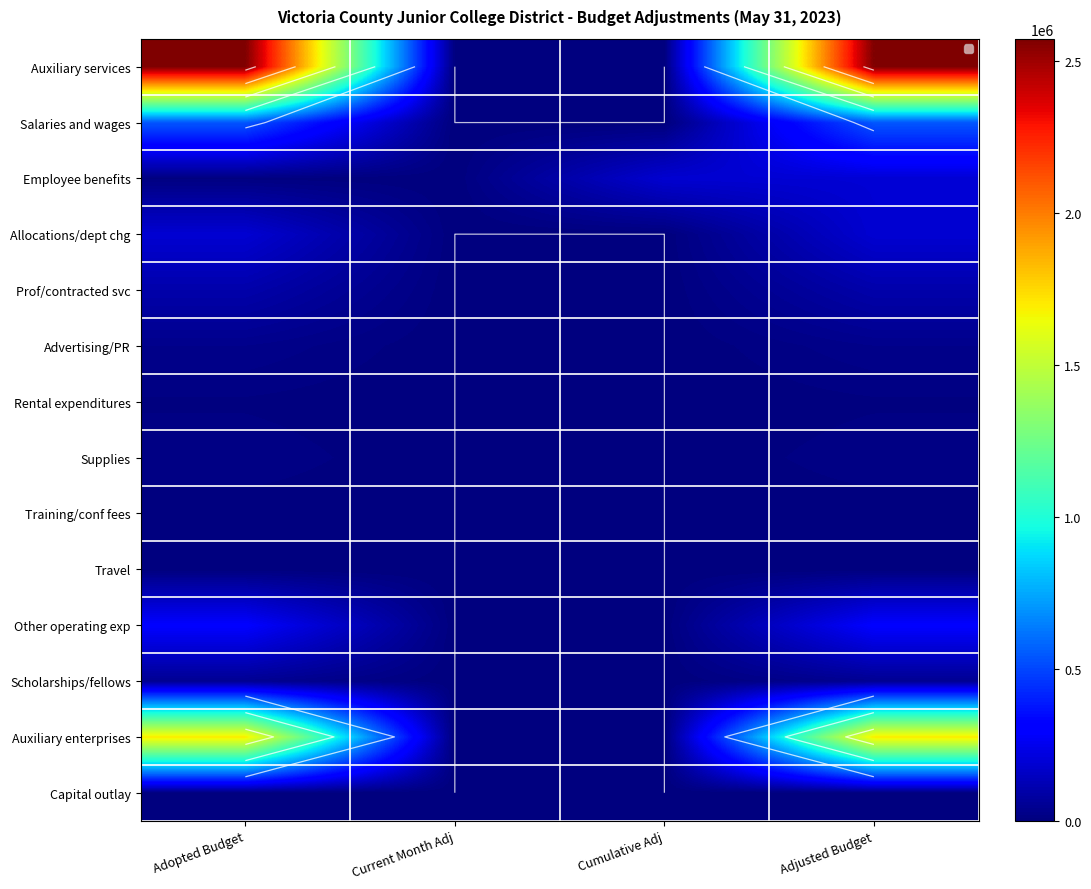

Which category has the highest value in the Other operating exp series?

Adopted Budget